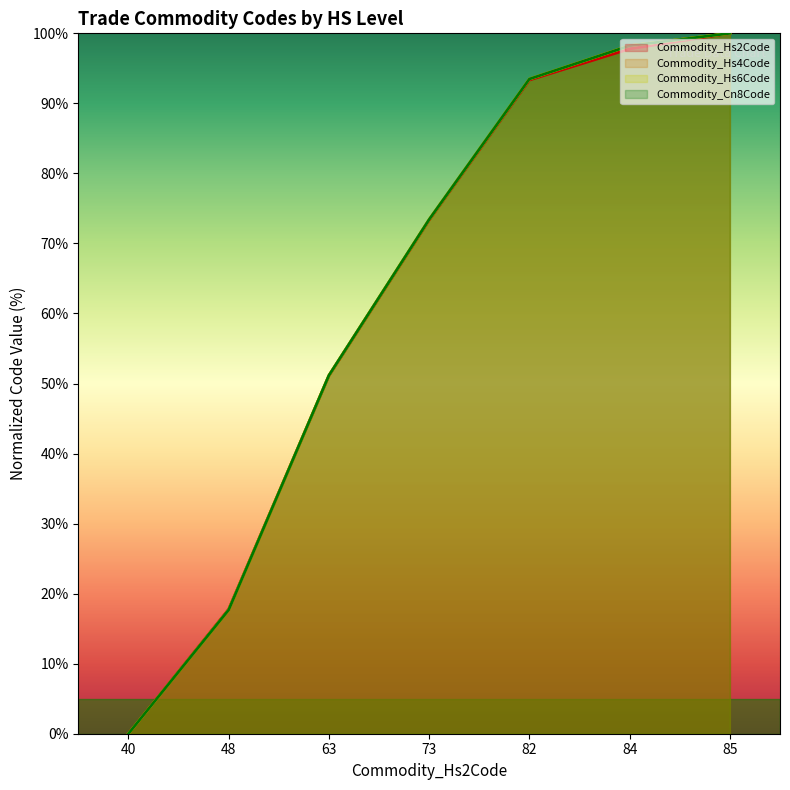

What is the difference between the Commodity_Cn8Code values at 40 and 85?

100.0